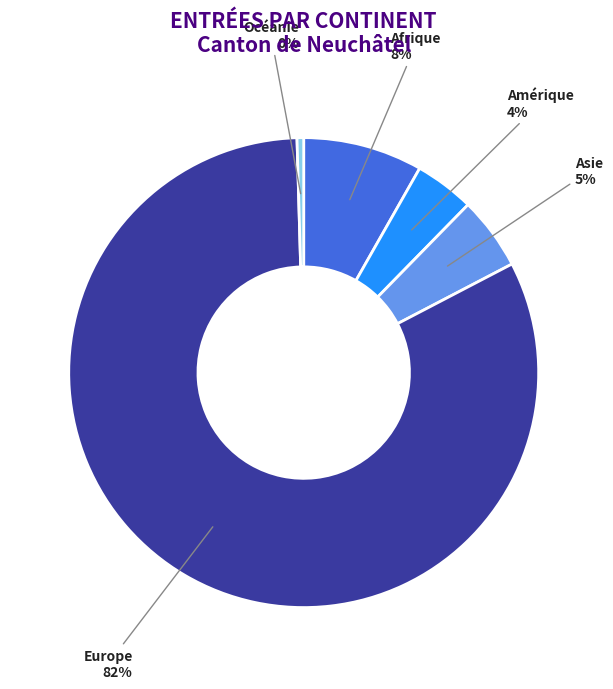

Do Océanie and Asie together represent more than half of the pie?

No